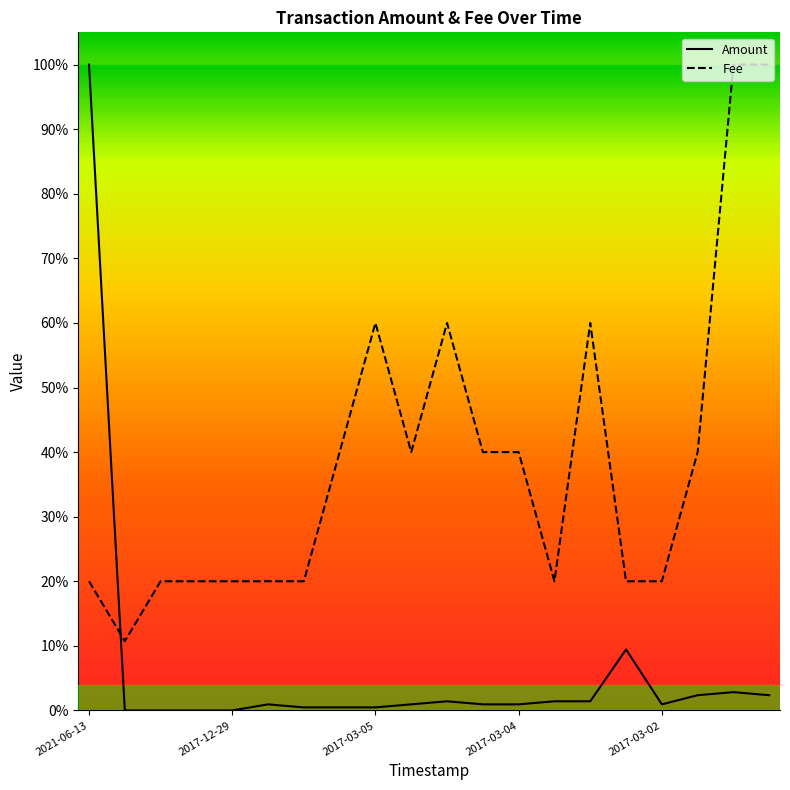

At which category is the sum across all series the highest?

2021-06-13